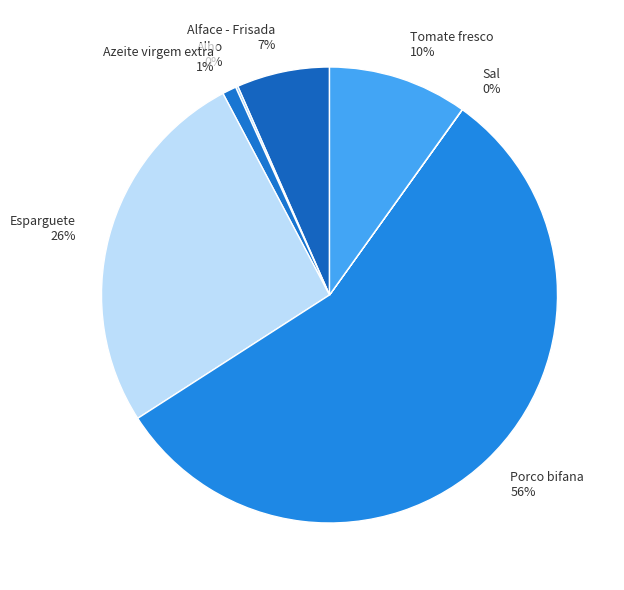

Which has a higher value, Alface - Frisada or Azeite virgem extra?

Alface - Frisada